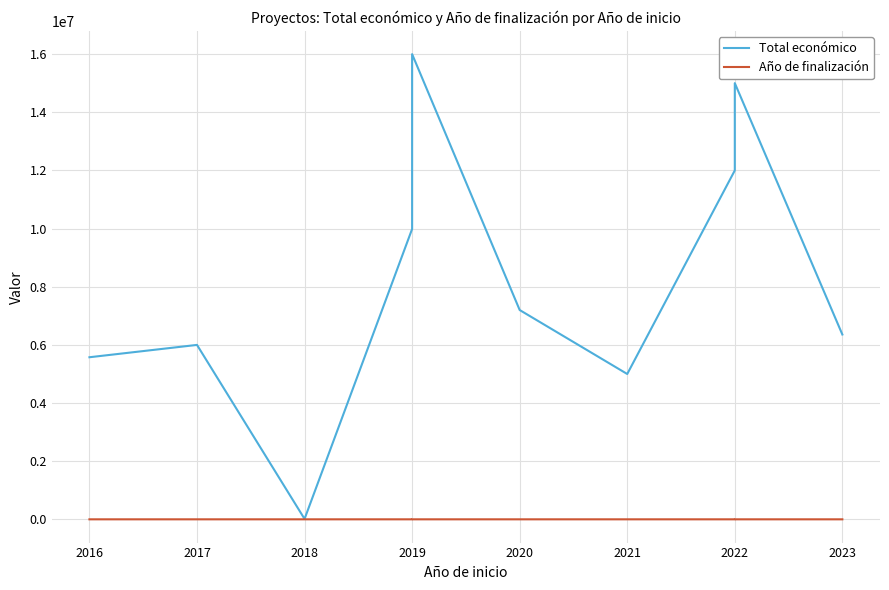

Is it true that Total económico equals 2083541 at 2016?

False